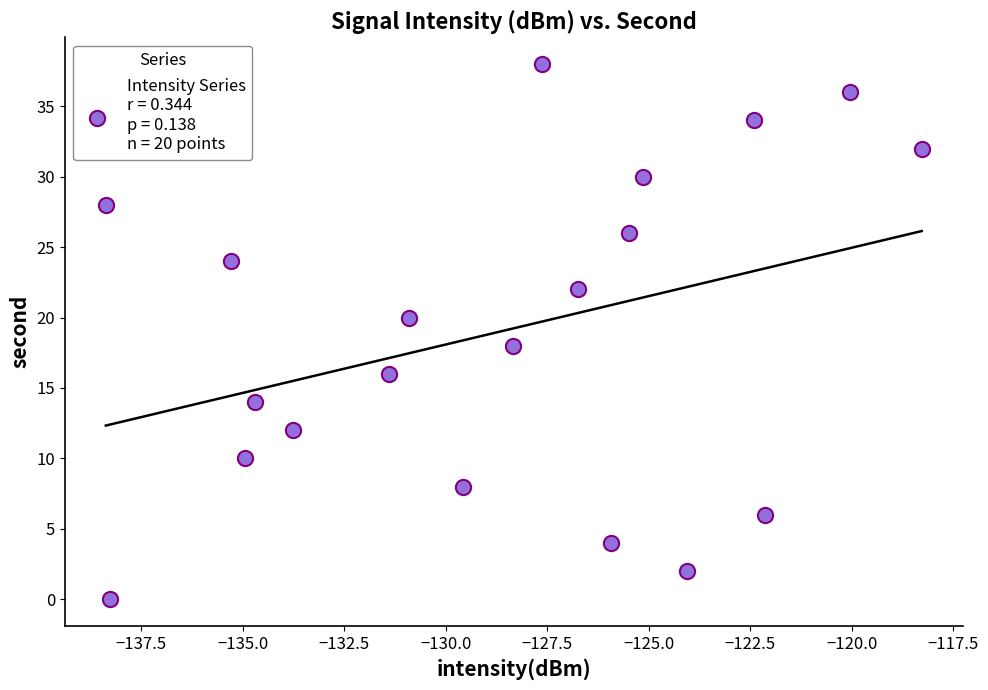

What is the range of Y values (max minus min)?

38